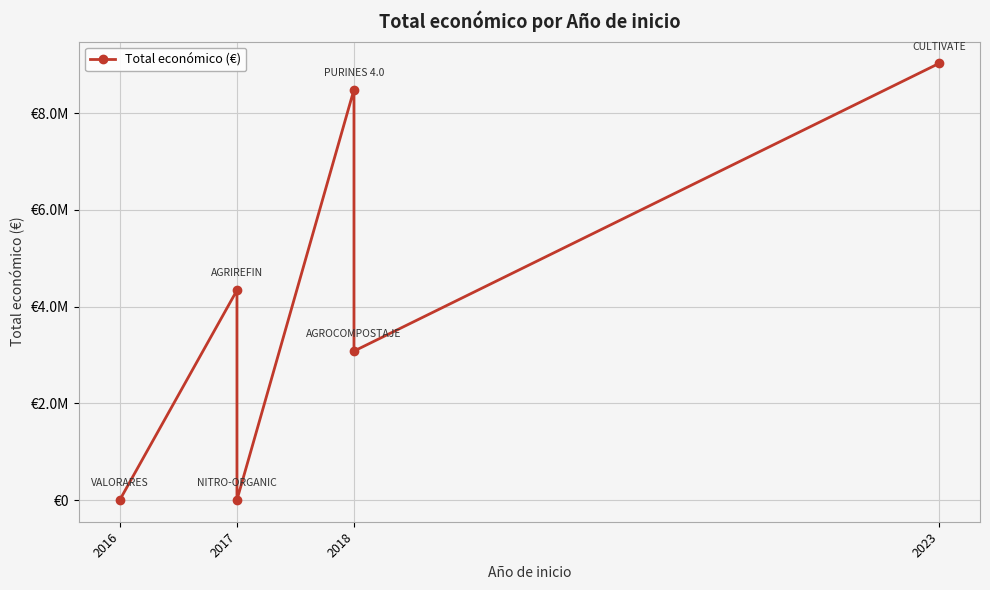

Is it true that the value at 2017 is 4337624?

True